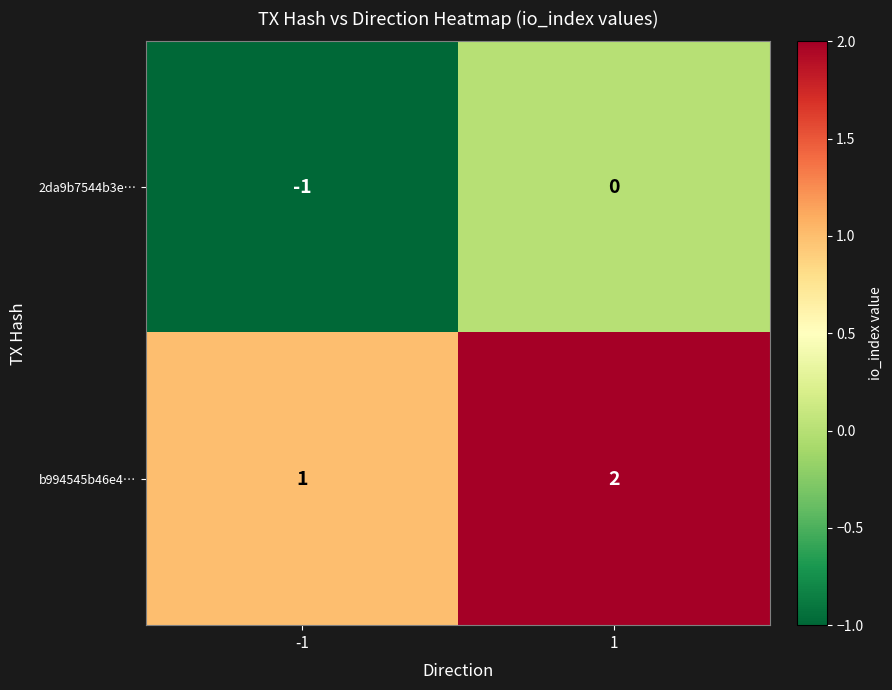

True or false: b994545b46e4… has a value of 2 at 1.

True